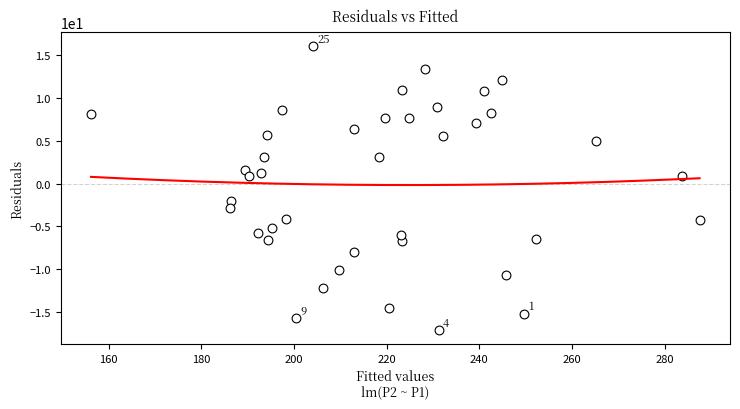

What is the range of X values (max minus min)?

131.3